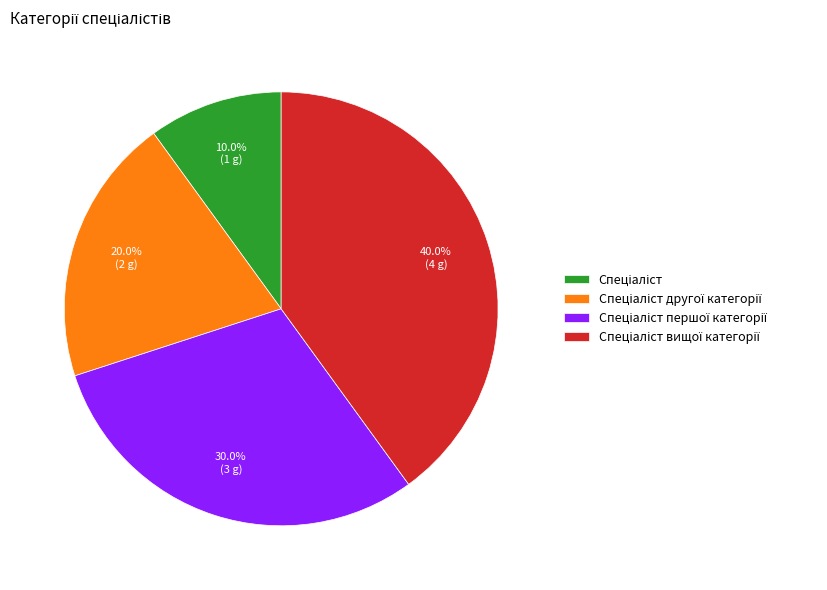

Is there any slice that represents more than half of the pie?

No